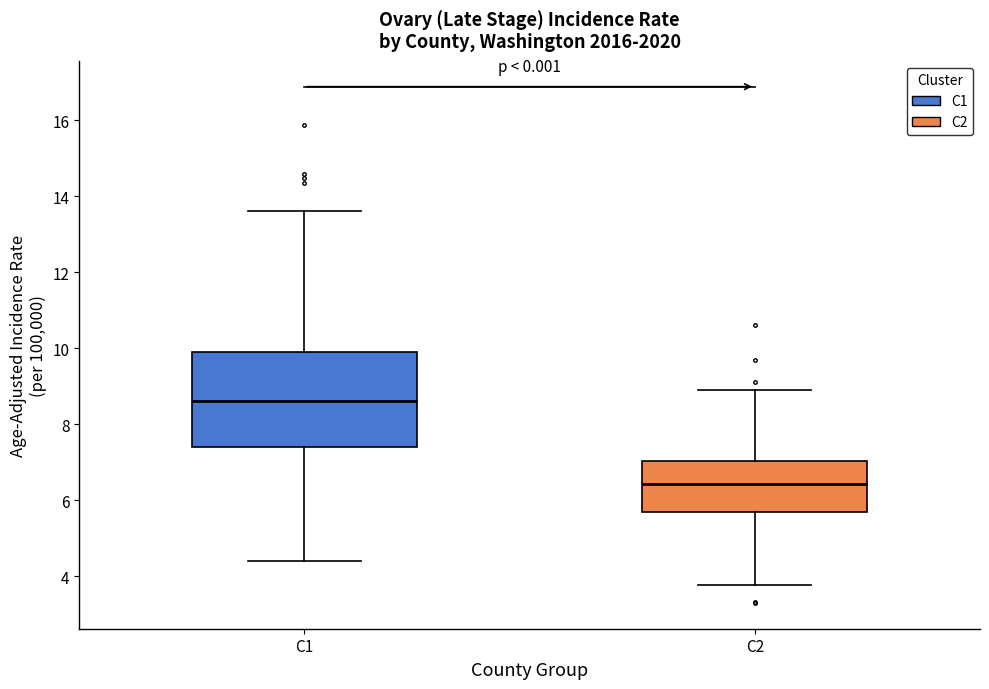

Comparing the boxes themselves (not the whiskers), which one is the tallest?

C1